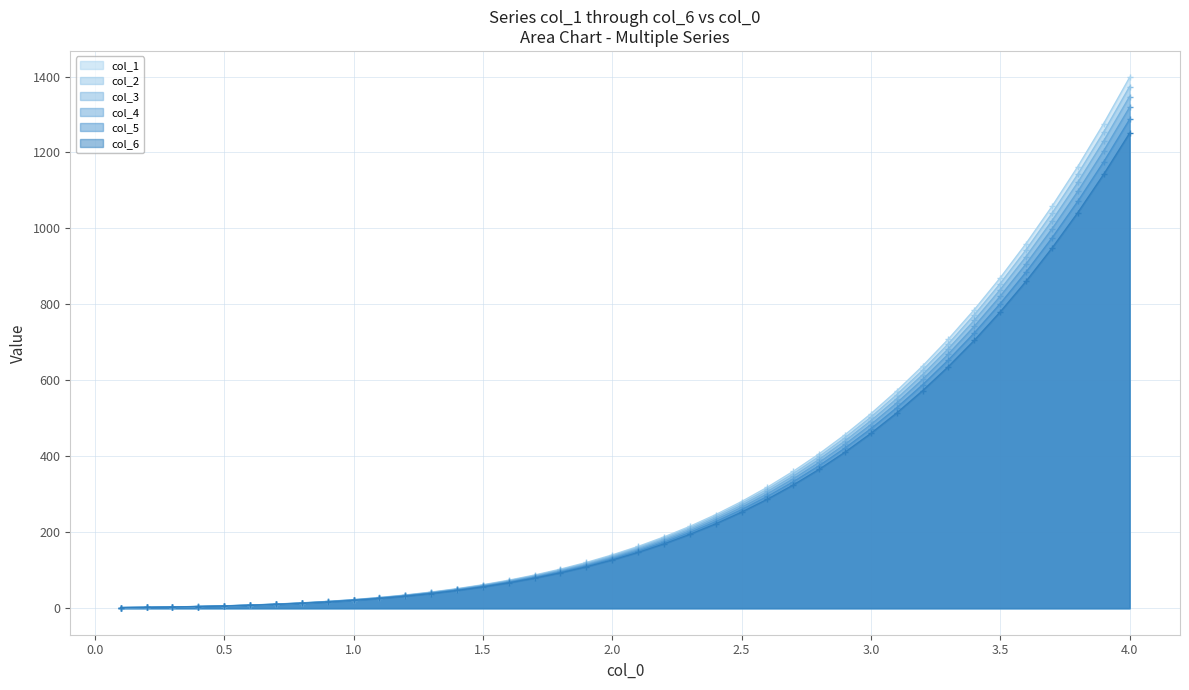

What is the average value of the col_6 series?

301.1